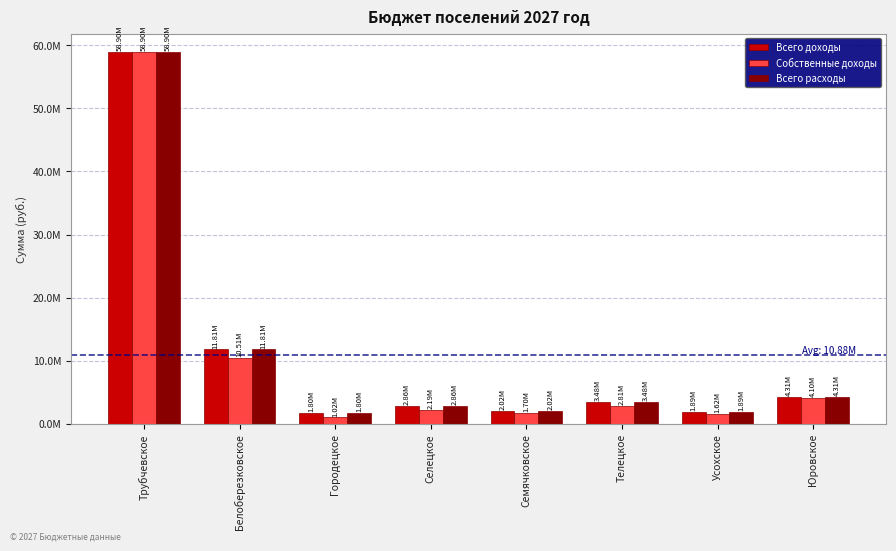

Reading right to left, transcribe all the data shown in this chart.

Всего доходы: 4311622	1887322	3482256	2022722	2860356	1797556	11809856	58901400
Собственные доходы: 4104400	1624000	2805100	1702000	2193000	1021000	10505800	58901200
Всего расходы: 4311622	1887322	3482256	2022722	2860356	1797556	11809856	58901400